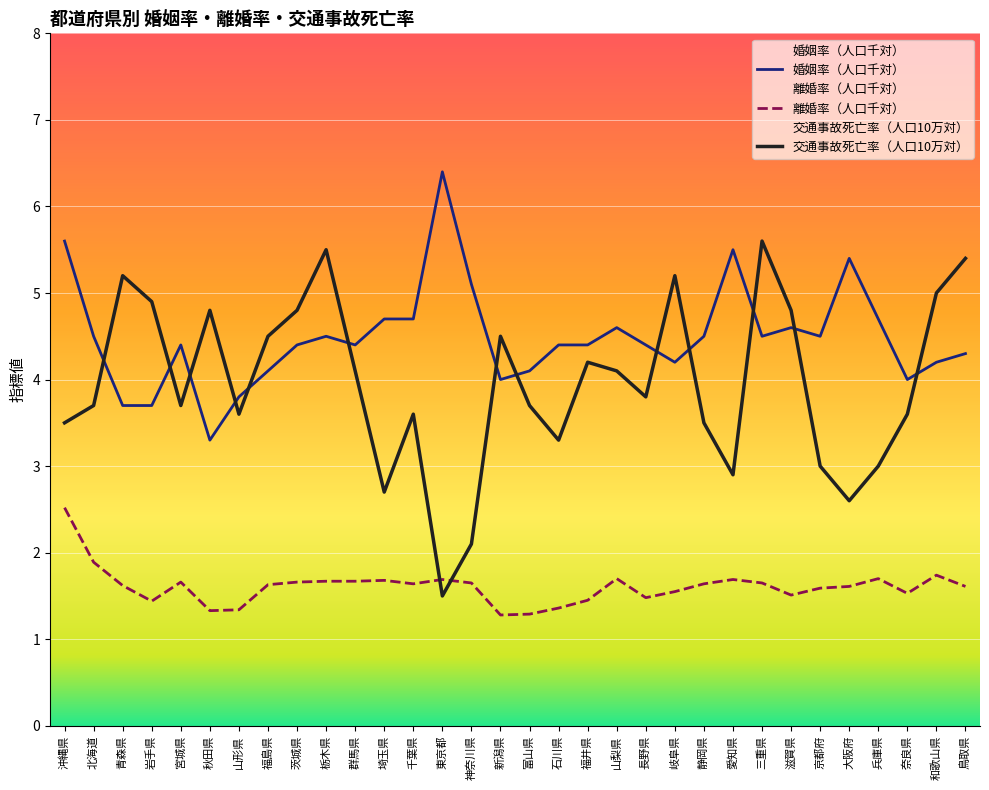

Rank the series at 滋賀県 from highest to lowest value.

交通事故死亡率（人口10万対）, 婚姻率（人口千対）, 離婚率（人口千対）